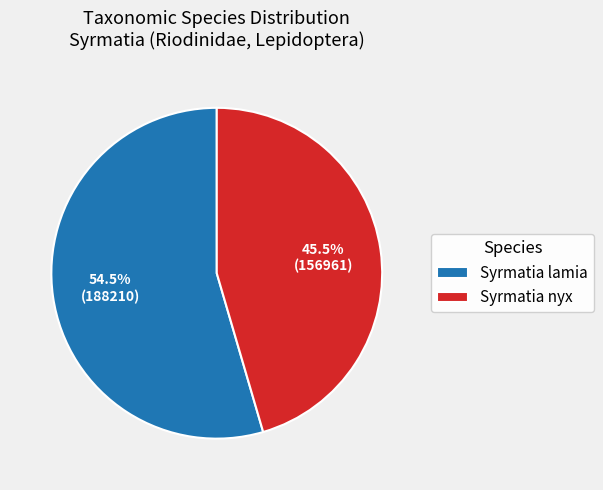

To the nearest percent, what is the combined percentage of Syrmatia lamia and Syrmatia nyx?

100%